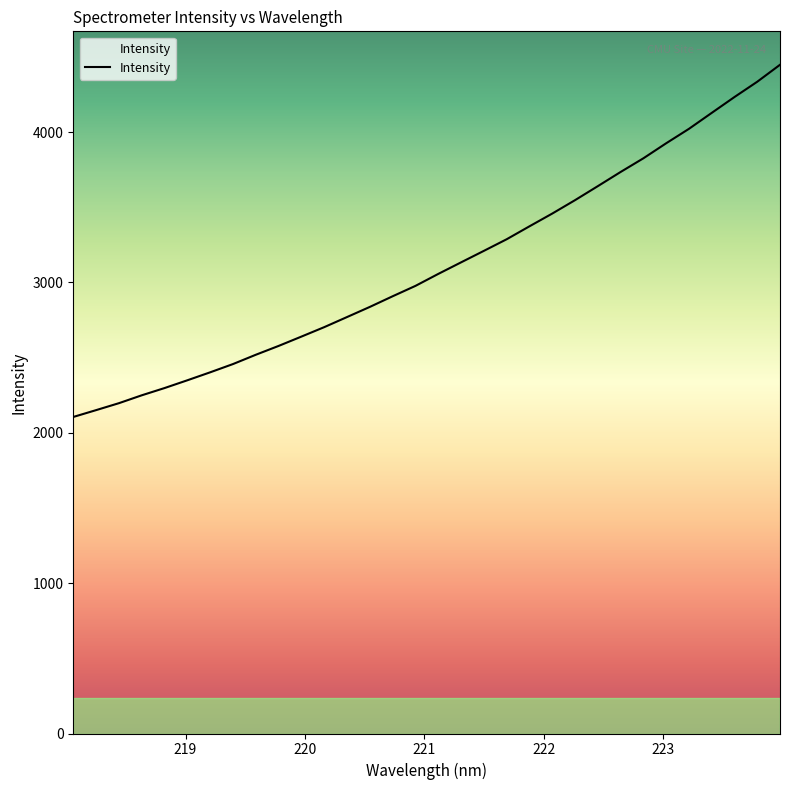

How many distinct data groups are displayed?

1